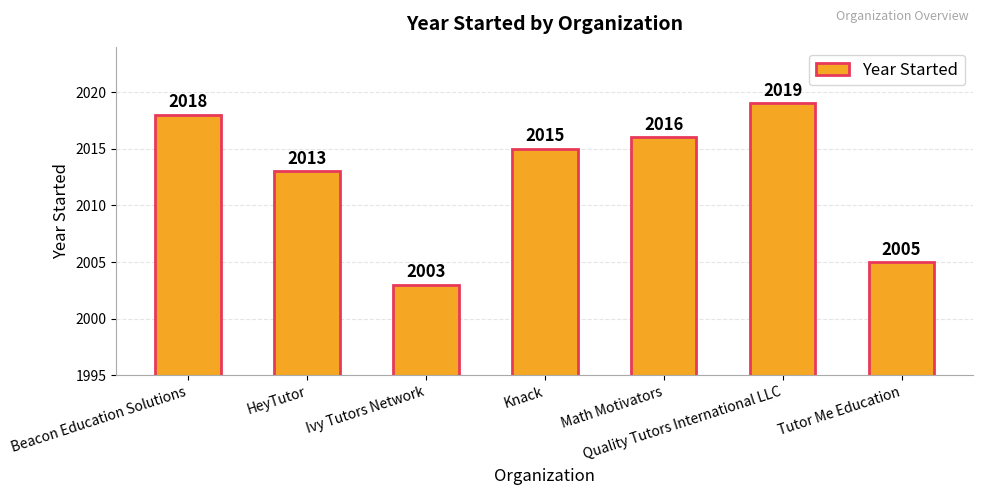

List the labels in order of value, smallest first.

Ivy Tutors Network, Tutor Me Education, HeyTutor, Knack, Math Motivators, Beacon Education Solutions, Quality Tutors International LLC